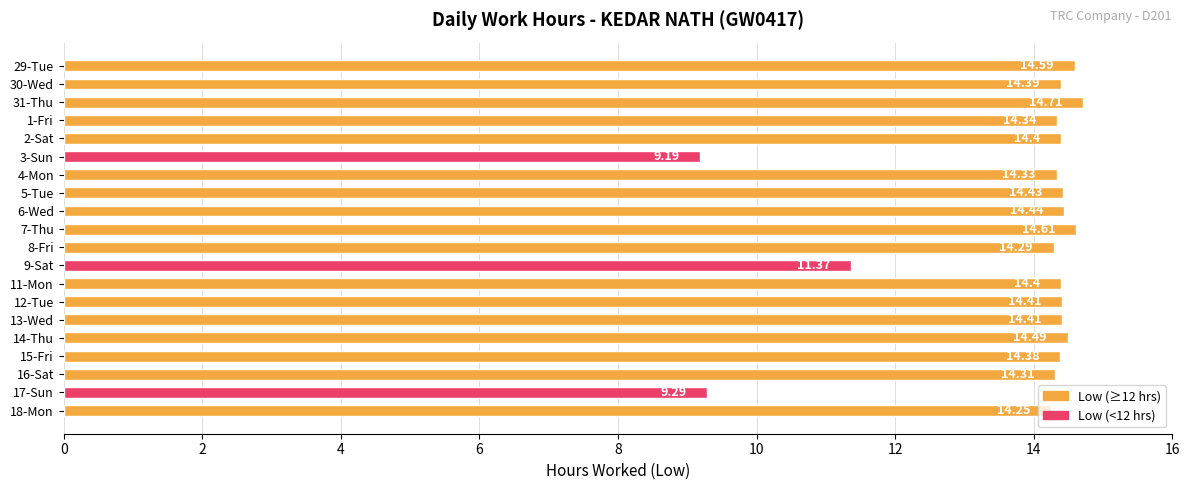

What is the change in value from 4-Mon to 14-Thu?

+0.2